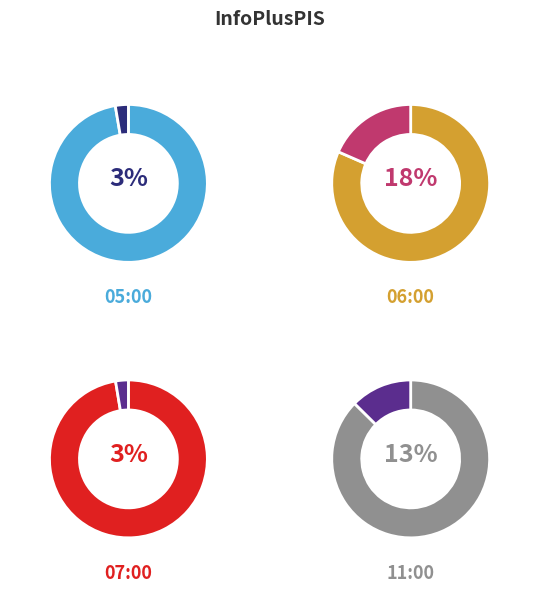

How many segments does this pie chart have?

8